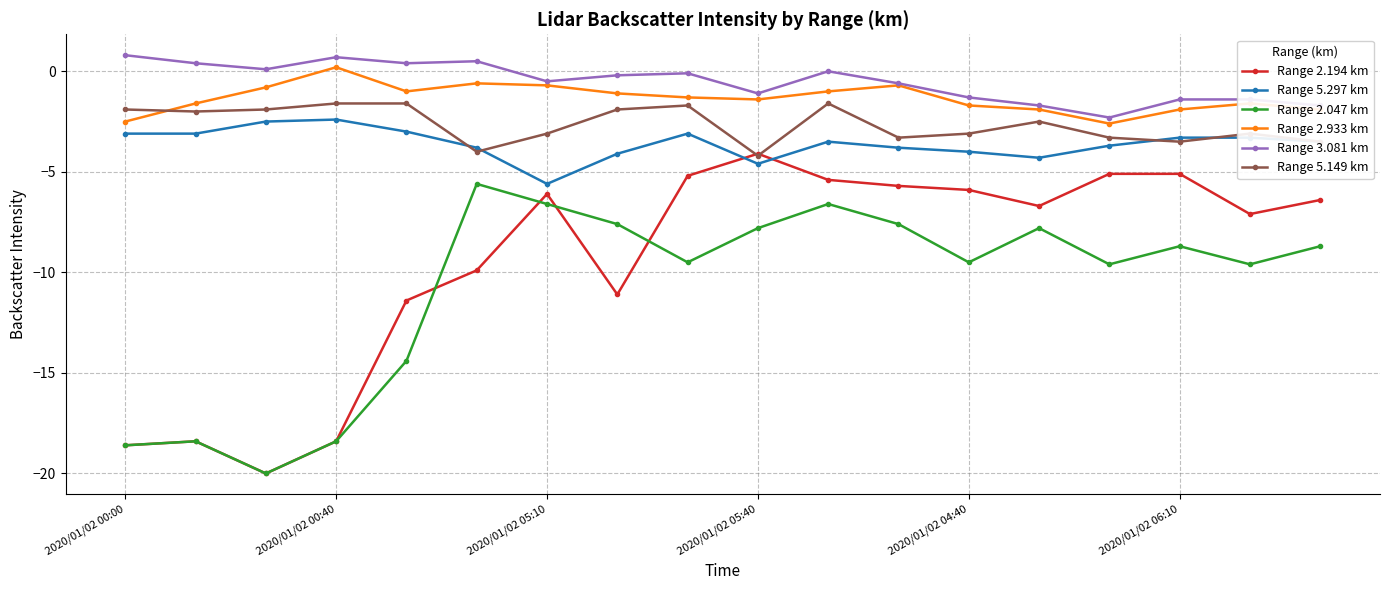

True or false: Range 3.081 km has more than 2 points higher than both neighbors.

True